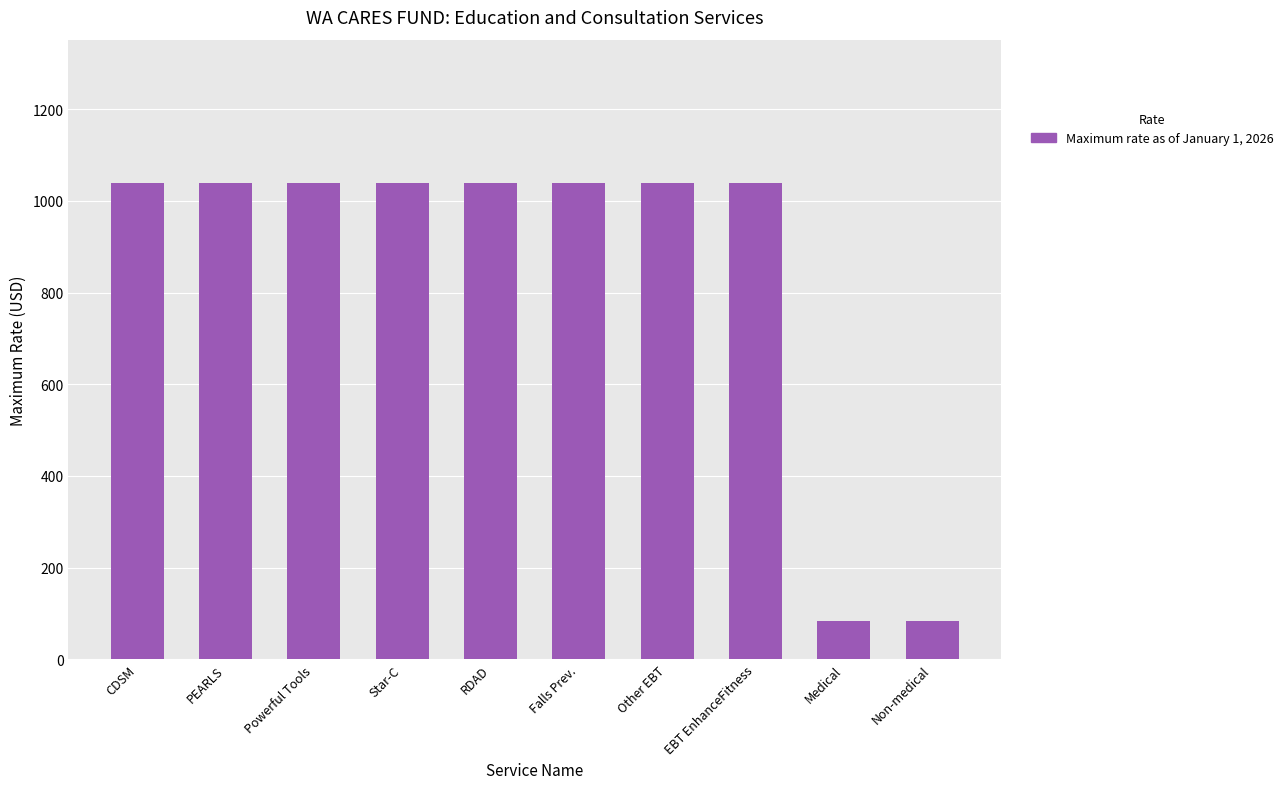

What is the smallest value displayed?

83